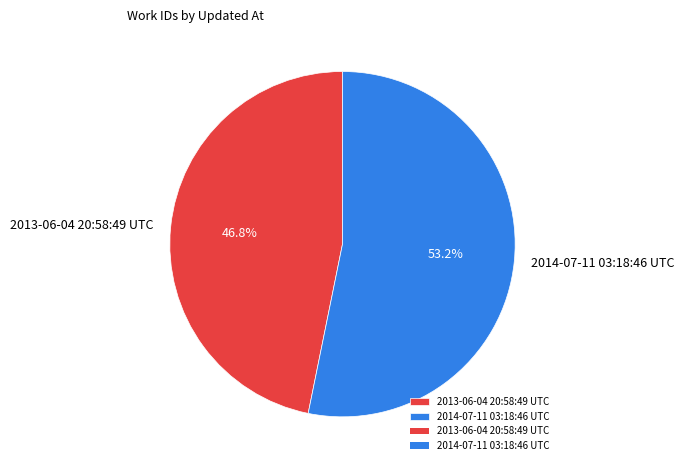

Which category has the biggest portion of the pie?

2014-07-11 03:18:46 UTC